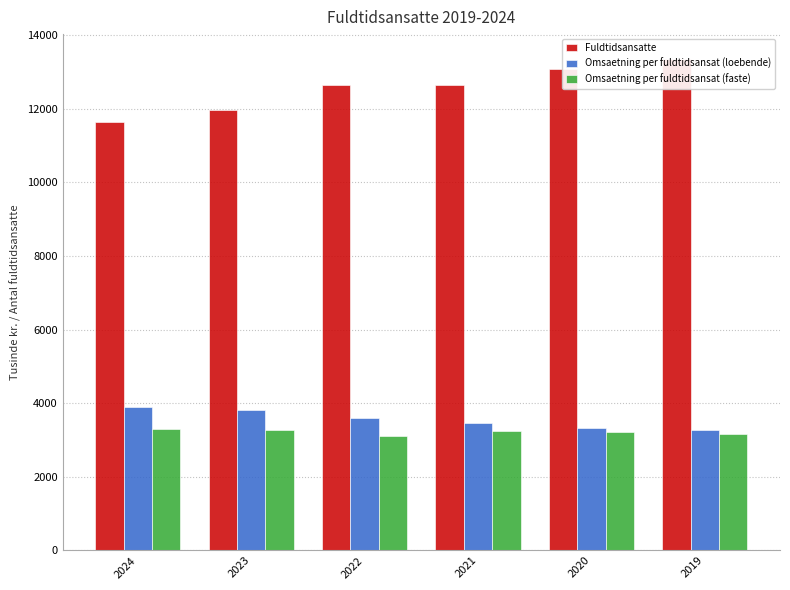

What is the difference between the highest and lowest values at 2021?

9389.9